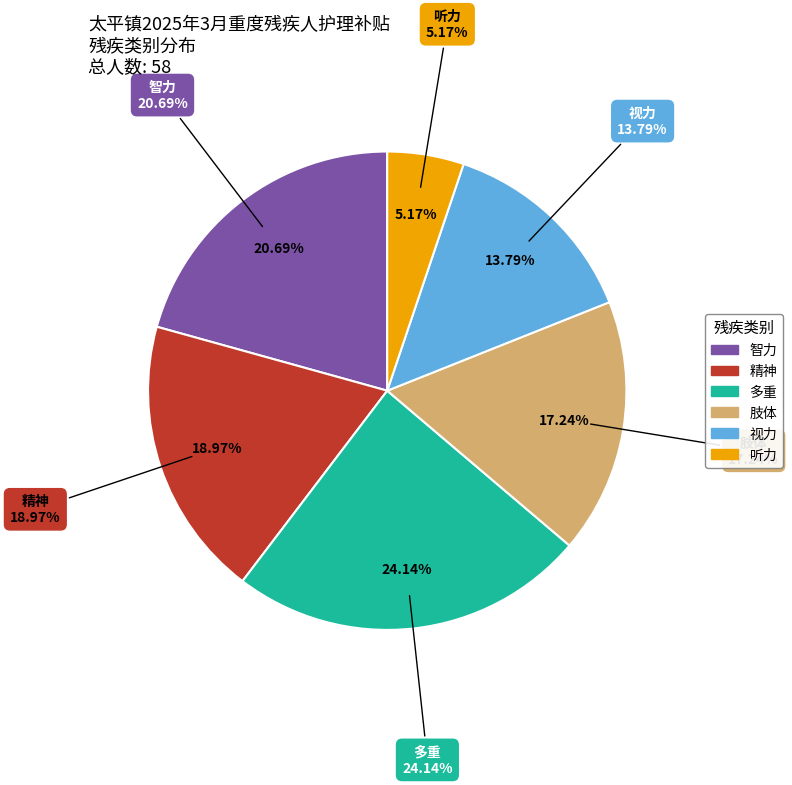

Which category has the smallest portion of the pie?

听力